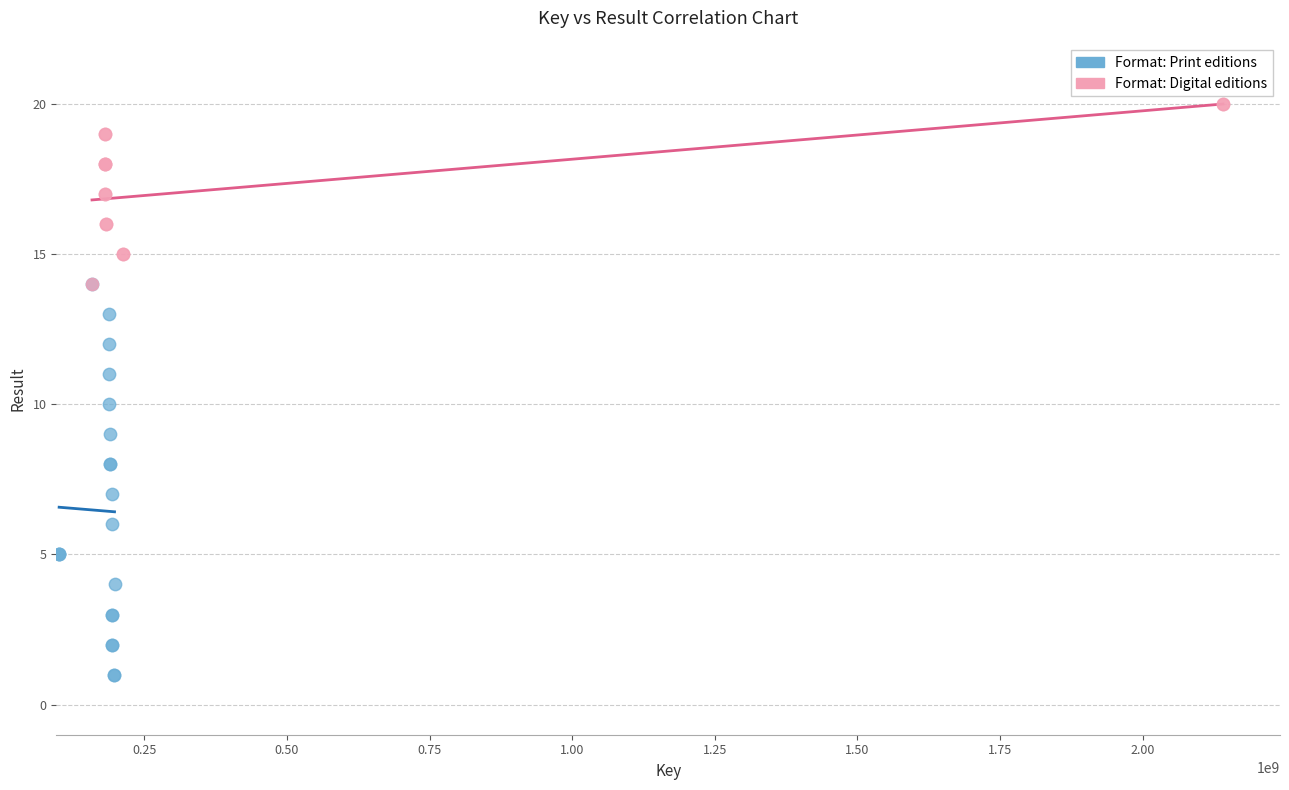

Which series contains the highest Y value?

Format: Digital editions